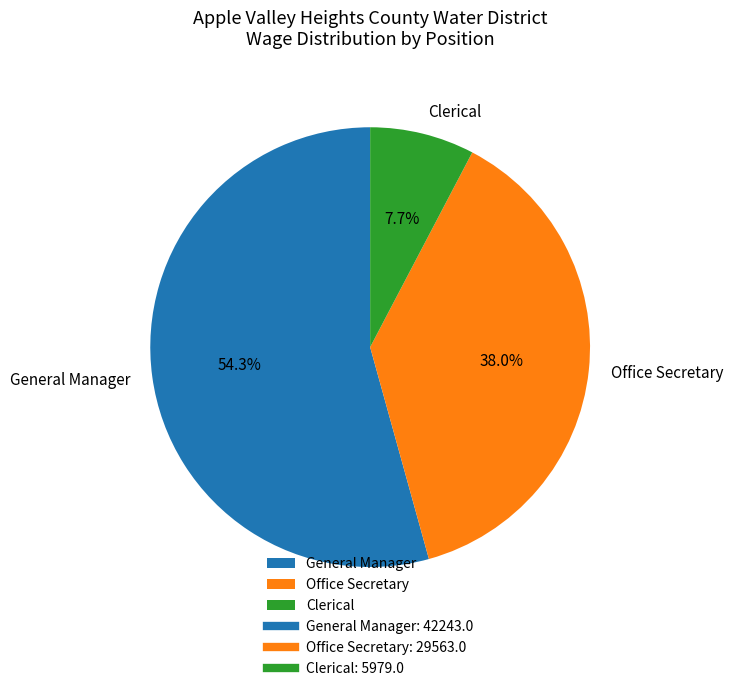

What is the majority slice?

General Manager